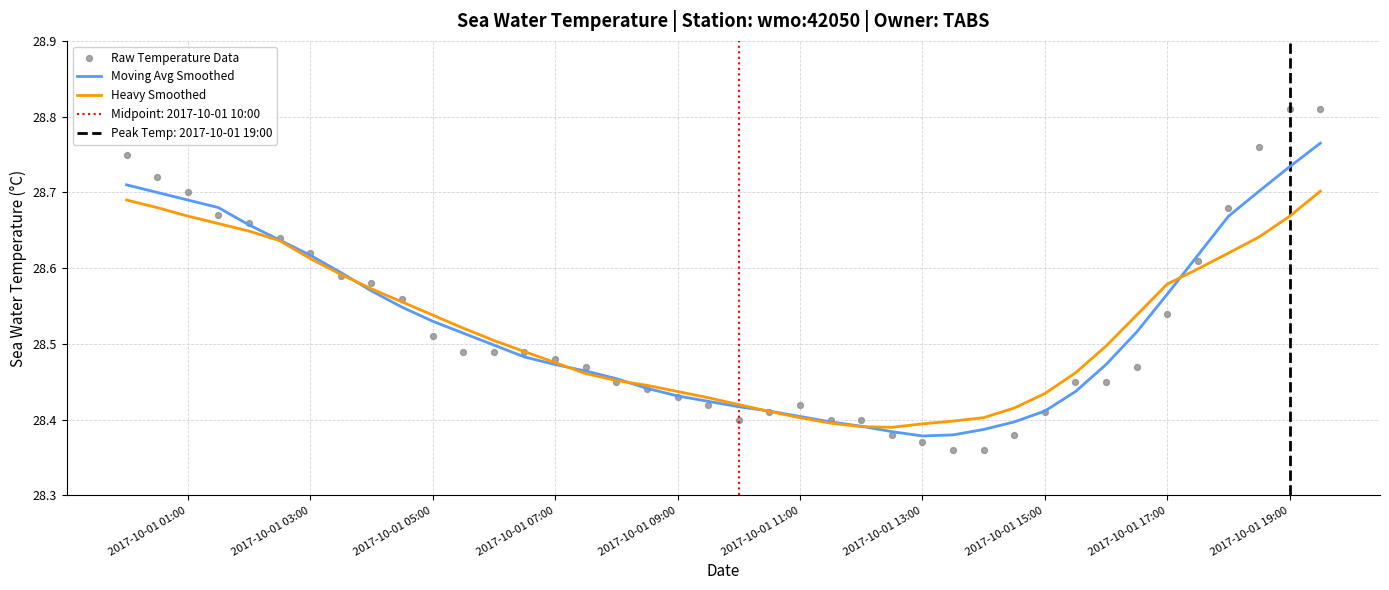

Is the value of Moving Avg Smoothed at 29 greater than the value of Raw Temperature Data at 28?

Yes